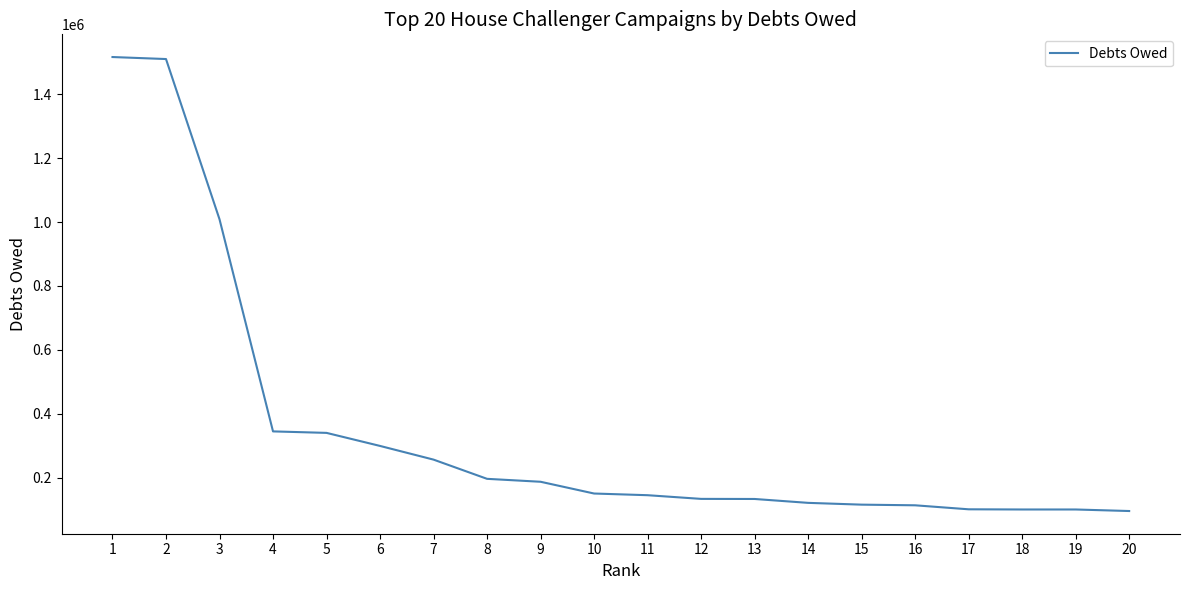

Does the chart display data point markers on the line(s)?

No